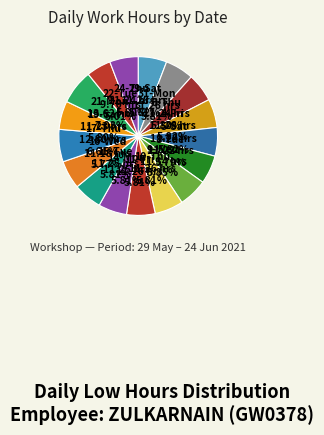

What is the smallest slice in the pie chart?

22-Tue